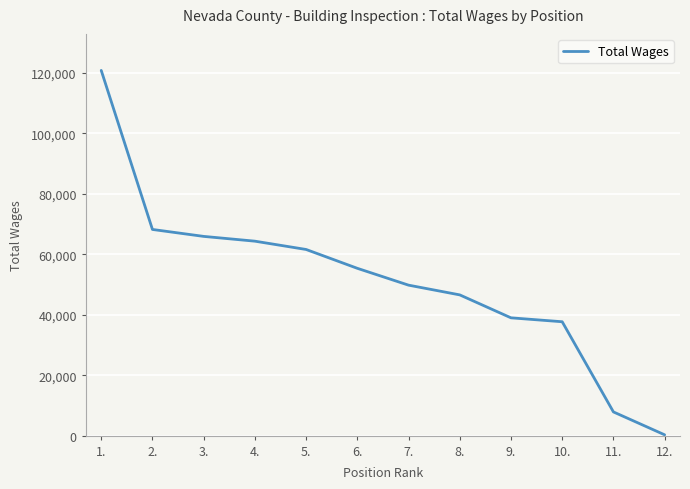

Is this an area chart (filled region under the line)?

No